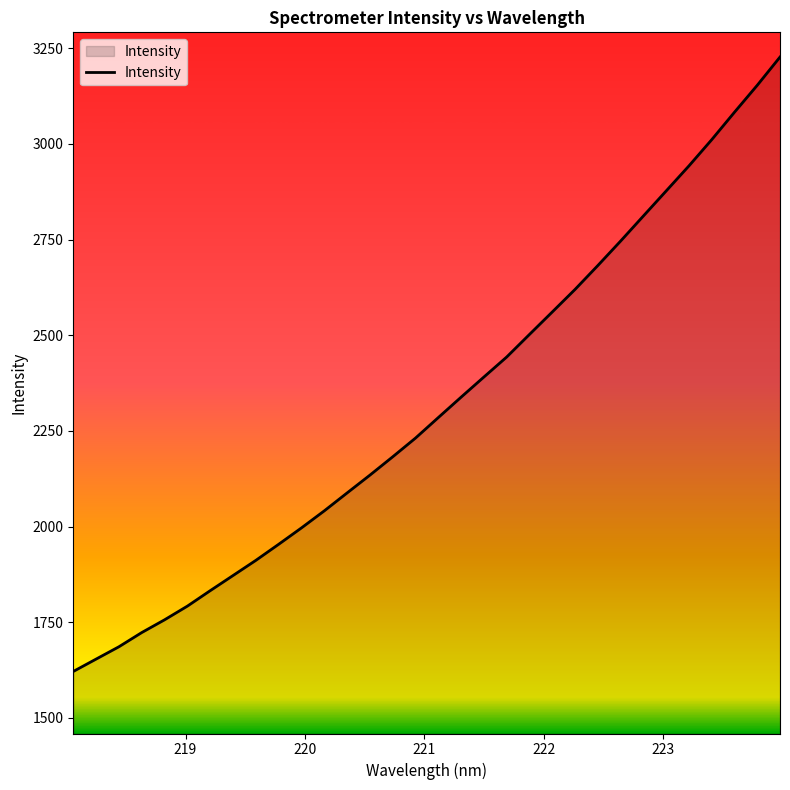

What is the difference between the maximum and minimum values?

1605.7